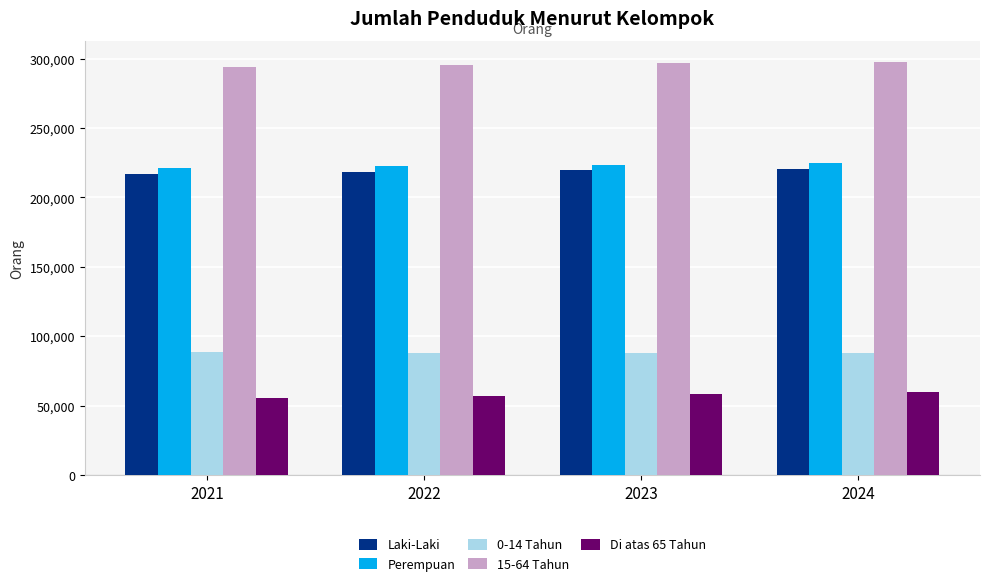

How many data points in Laki-Laki are less than 219451?

2